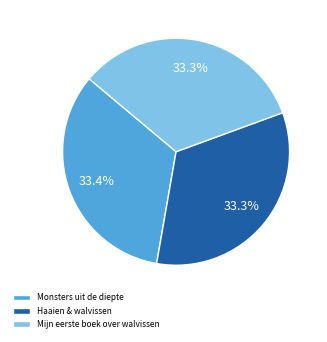

Approximately how many times larger is the value at Haaien & walvissen compared to Mijn eerste boek over walvissen?

1.0